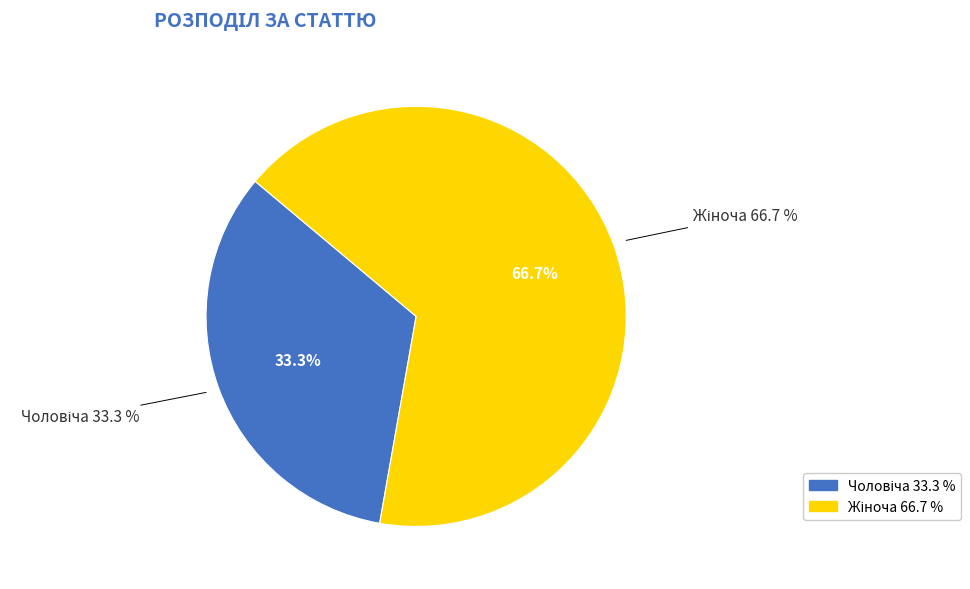

To the nearest percent, what is the combined percentage of Жіноча and Чоловіча?

100%